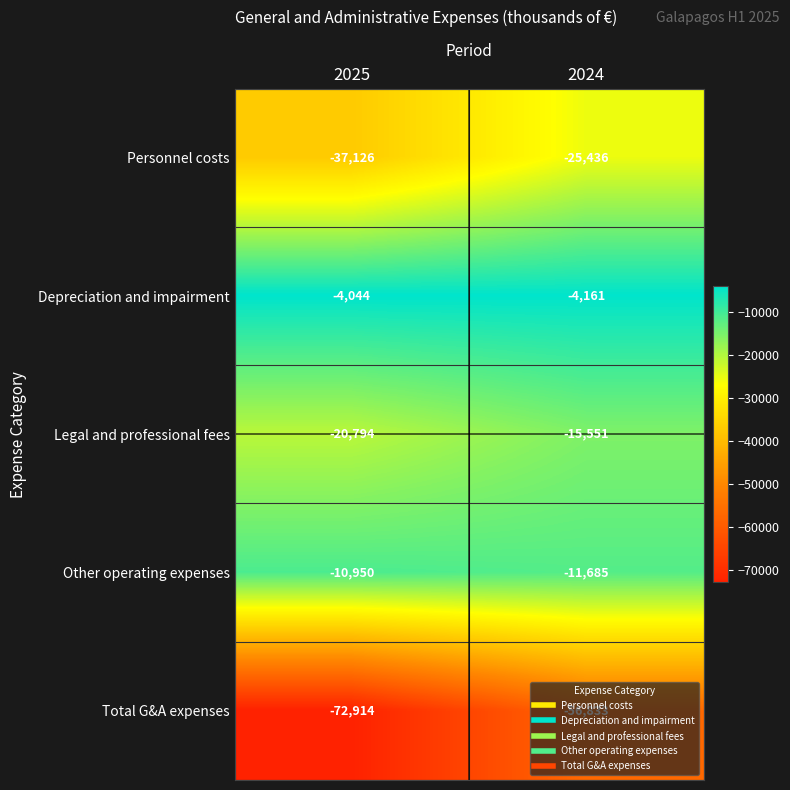

Which category has the lowest value across all series?

2025